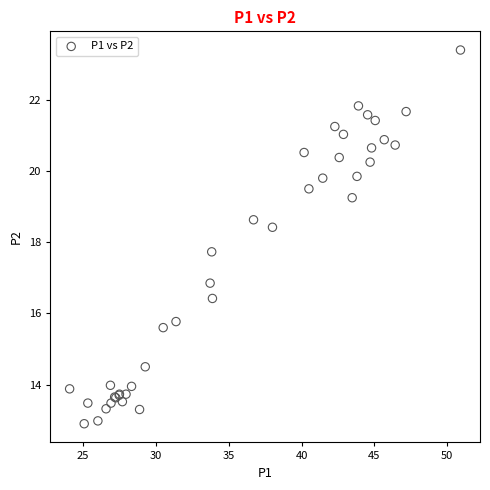

What Y value in the scatter plot is closest to 18?

17.7